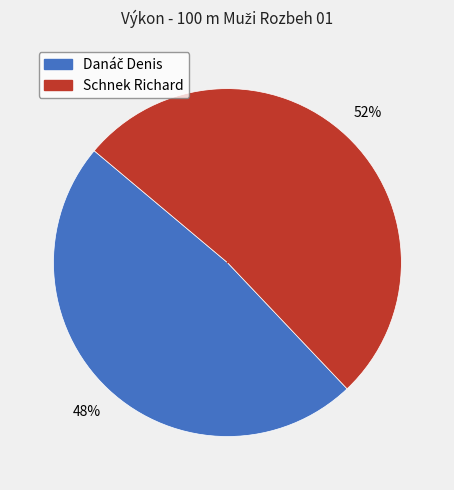

Which category has the biggest portion of the pie?

Schnek Richard